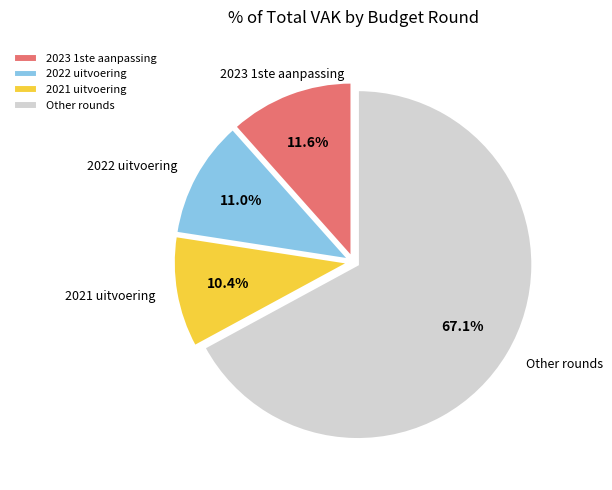

To the nearest percent, what is the difference between the largest and smallest slice percentages?

57%